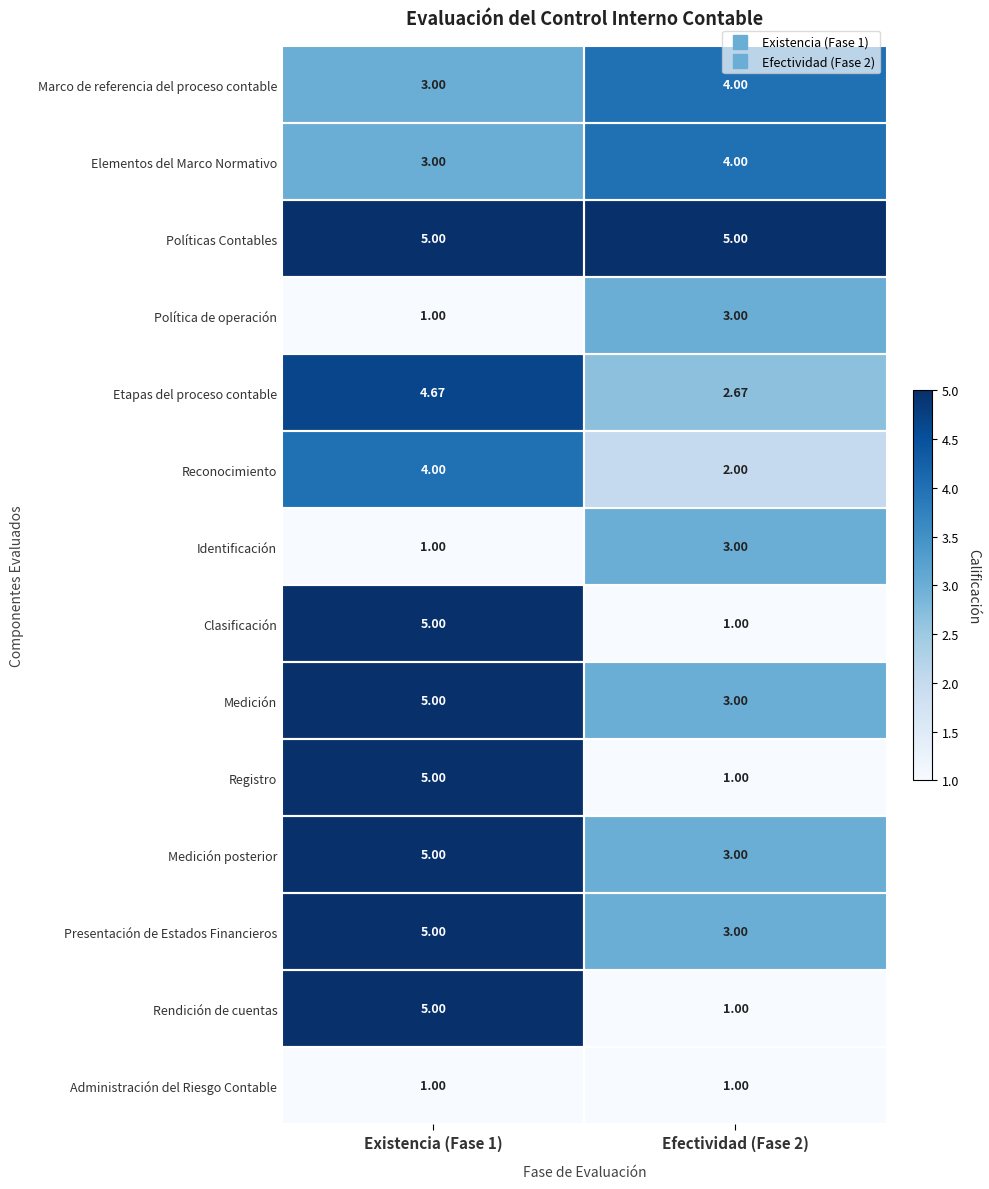

Is the value of Elementos del Marco Normativo at Existencia (Fase 1) greater than the value of Administración del Riesgo Contable at Efectividad (Fase 2)?

Yes